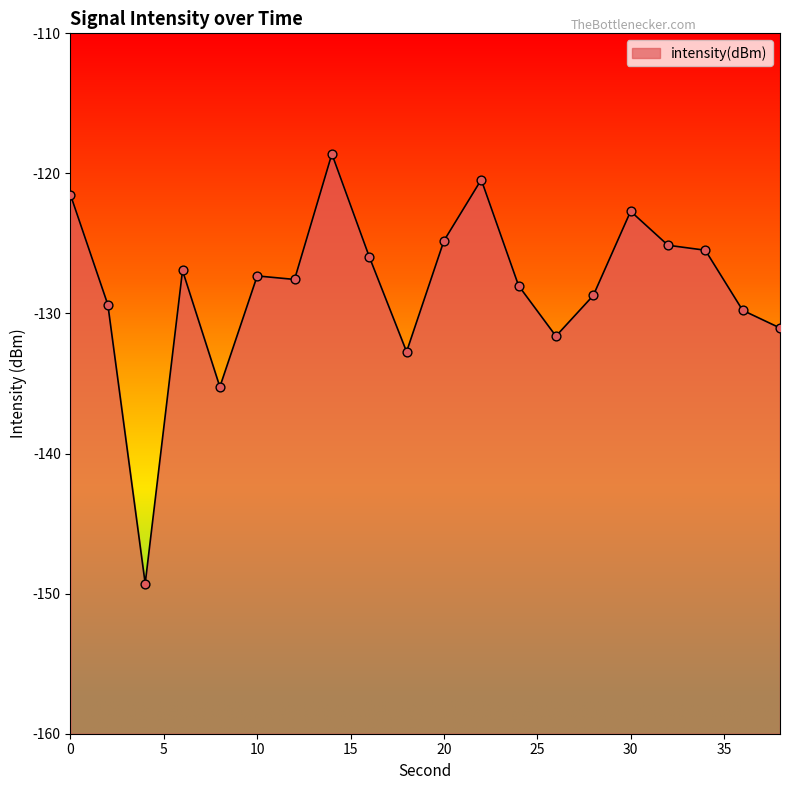

What is the change in value from 20 to 38?

-6.2